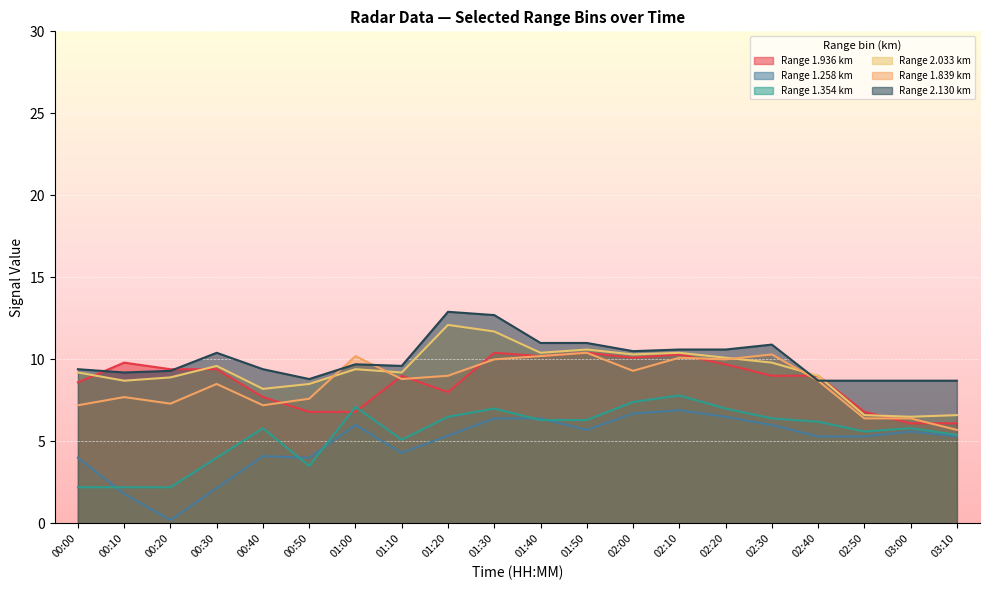

The 2.033 series shows 8.5 at 00:50. True or false?

True